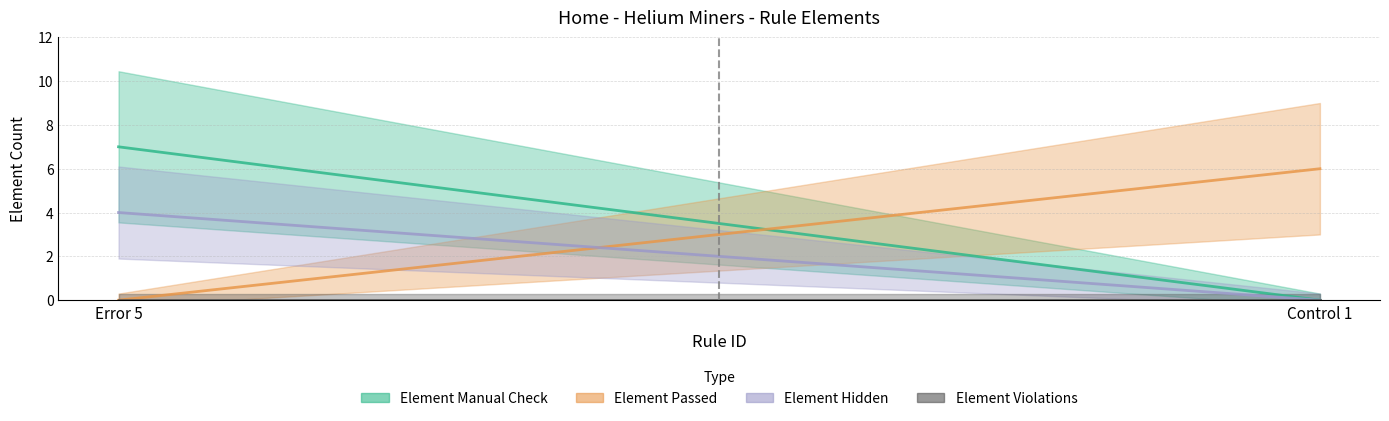

Which series has the largest total across all categories?

Element Manual Check